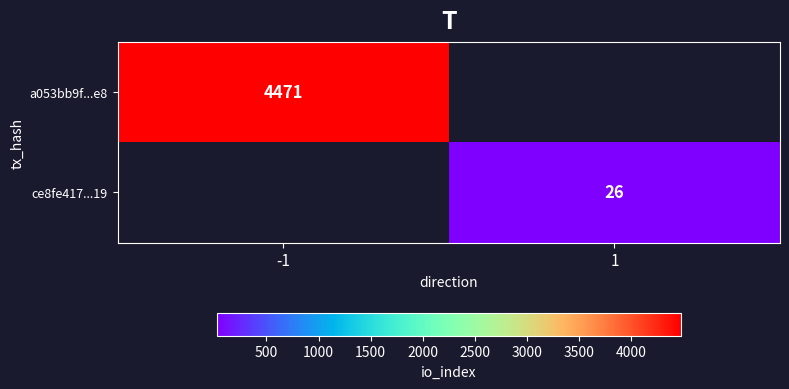

True or false: ce8fe417...19 has a value of 9 at 1.

False